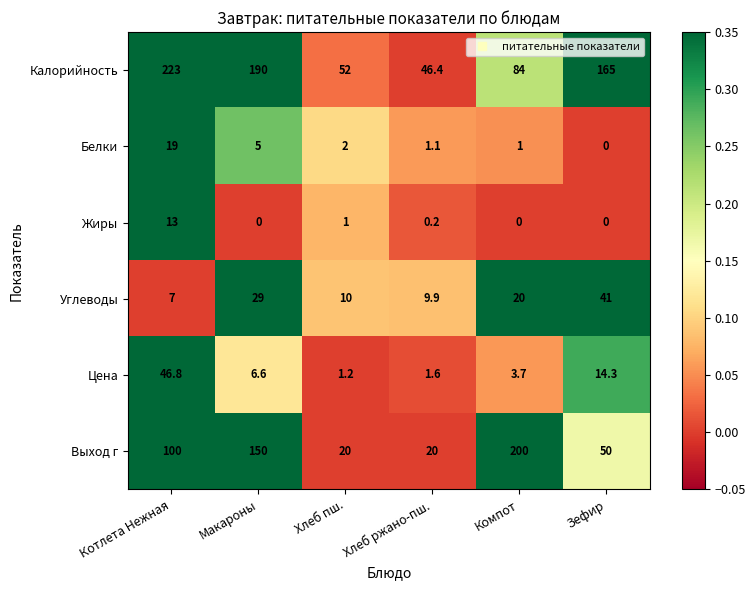

At which label does Белки first exceed 2?

Котлета Нежная